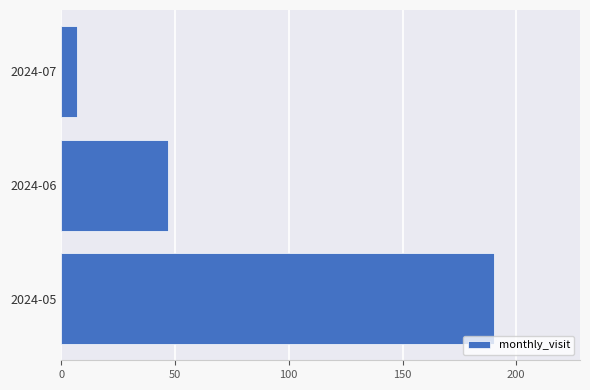

Reading top to bottom, what are all the values shown in this chart?

7	47	190